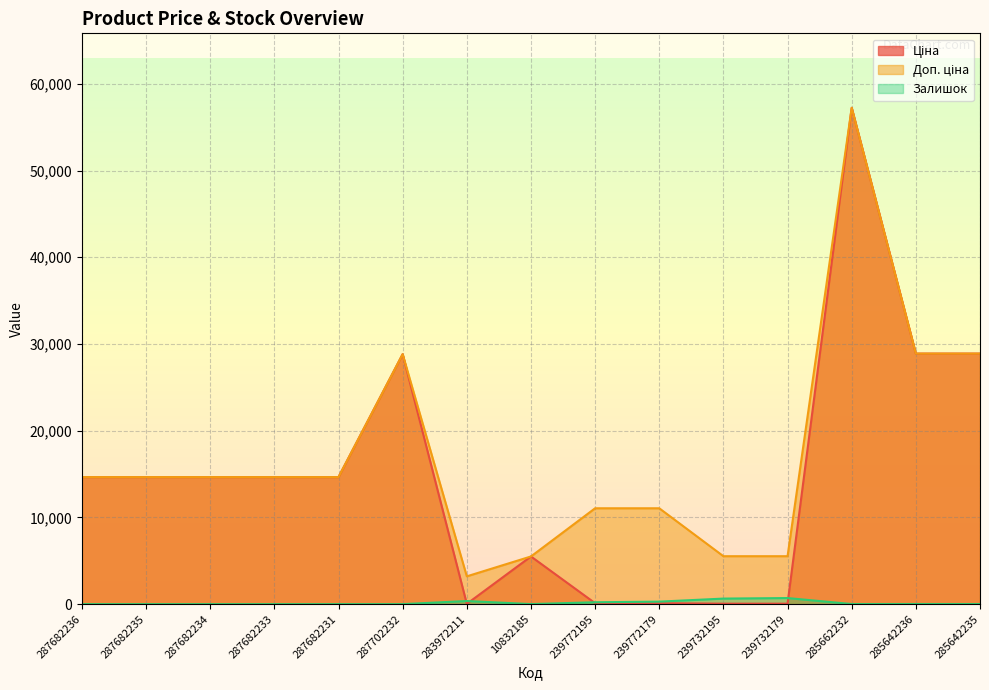

How many categories are shown in the chart?

15